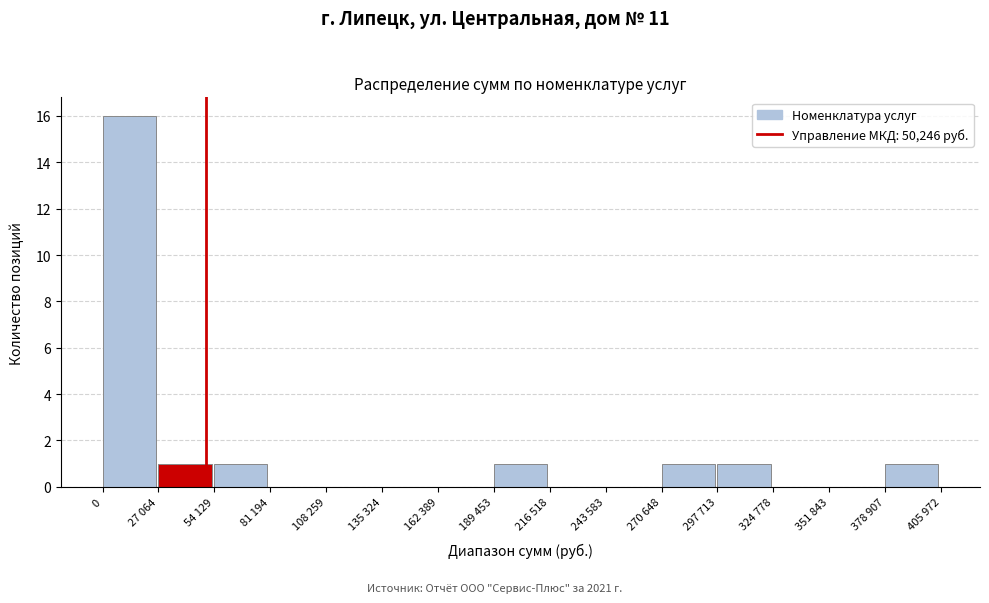

Reading right to left, transcribe all the data shown in this chart.

378 907=1	351 843=0	324 778=0	297 713=1	270 648=1	243 583=0	216 518=0	189 453=1	162 389=0	135 324=0	108 259=0	81 194=0	54 129=1	27 064=1	0=16